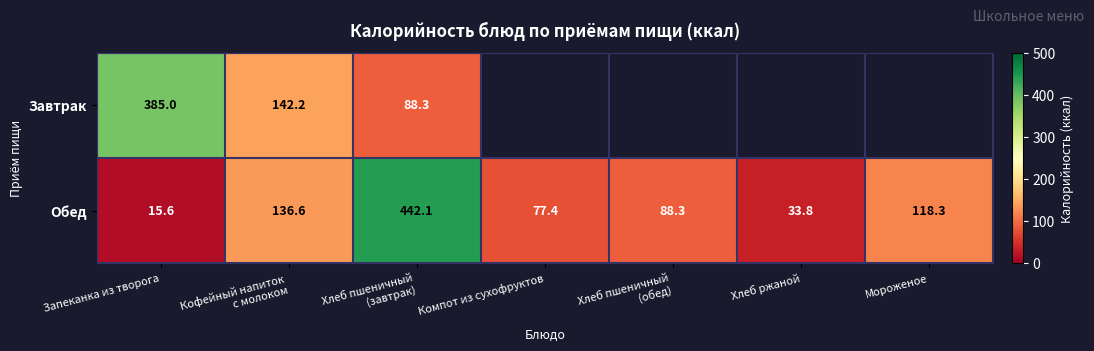

At how many categories does at least one series exceed 384?

2